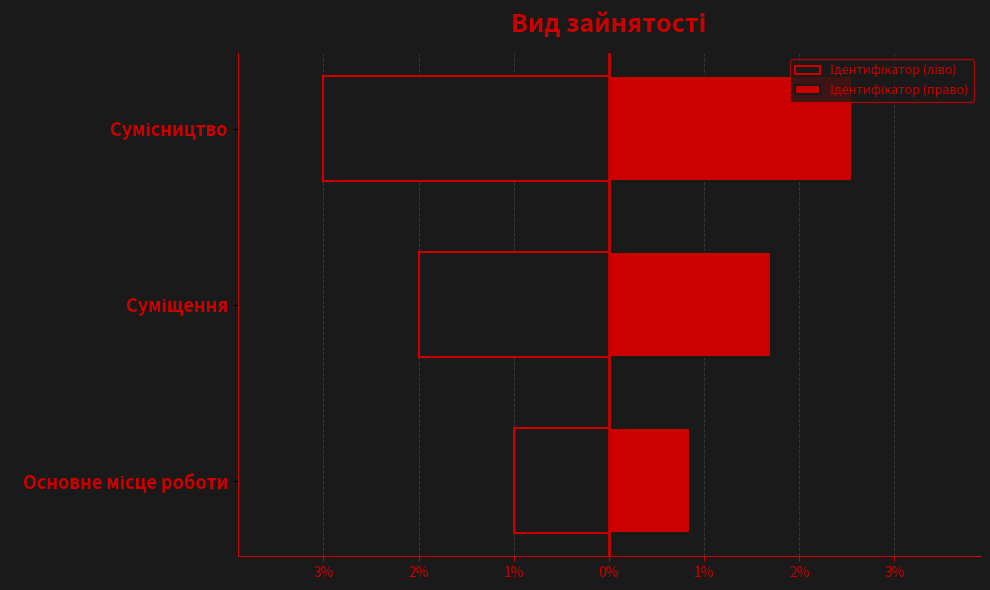

At Суміщення, list the series in order from smallest to largest.

Ідентифікатор (ліво), Ідентифікатор (право)